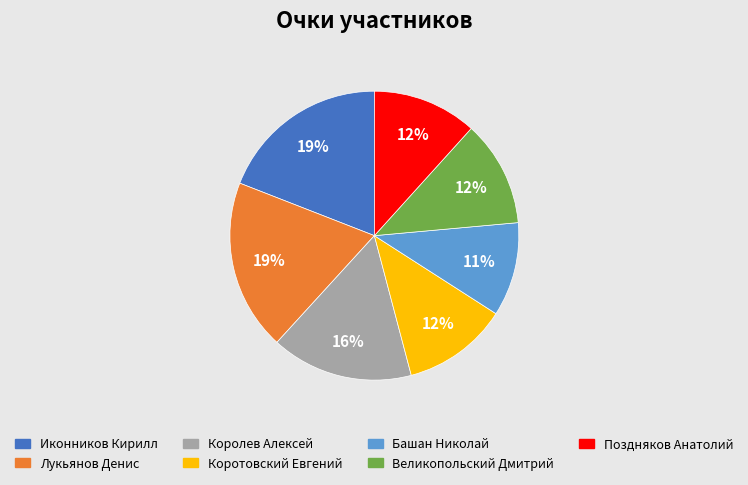

Do Коротовский Евгений and Поздняков Анатолий together represent more than half of the pie?

No